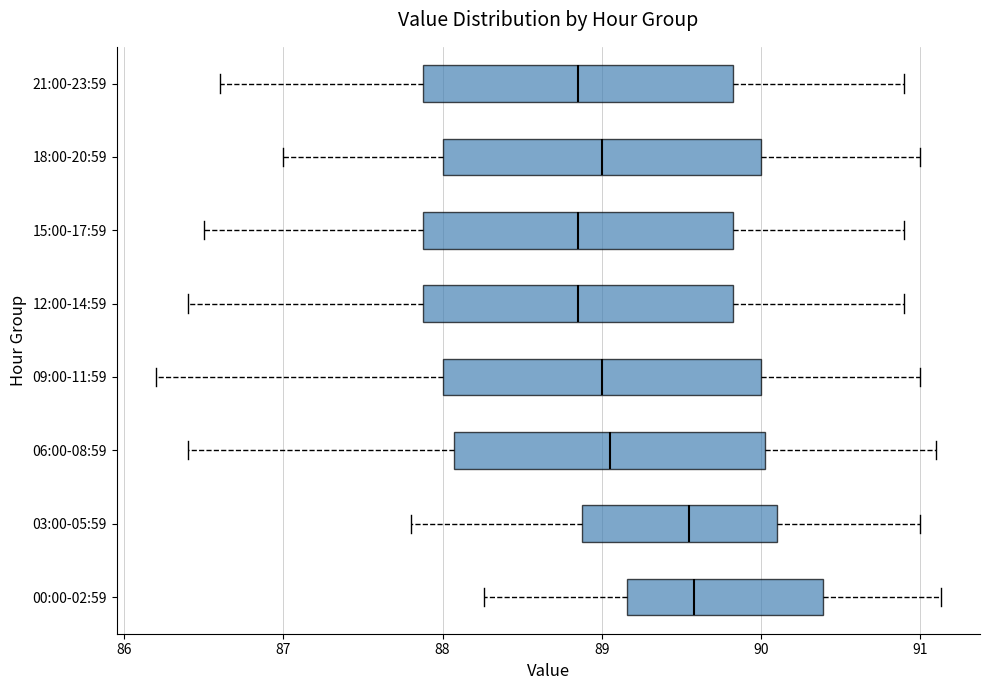

Where does the left whisker of the box for 12:00-14:59 end on the x-axis? The values are not printed on the chart, so give them approximately, as read against the axis.

86.4